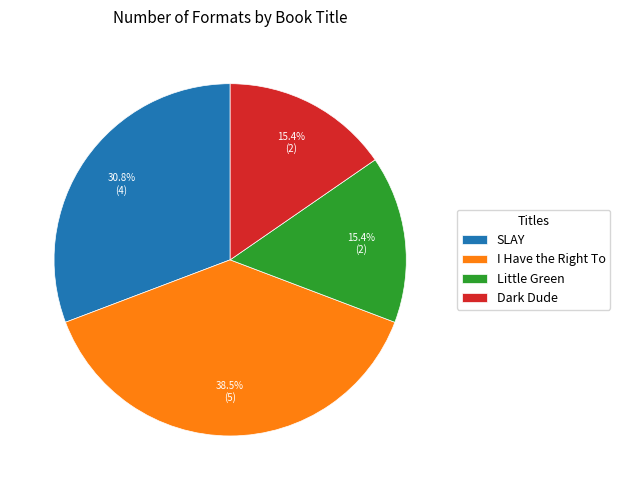

Which slice is the largest?

I Have the Right To